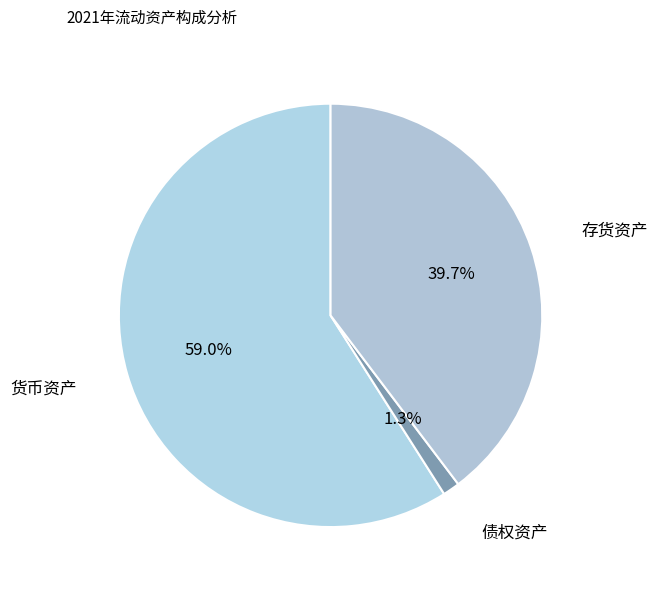

Is there any slice that represents more than half of the pie?

Yes